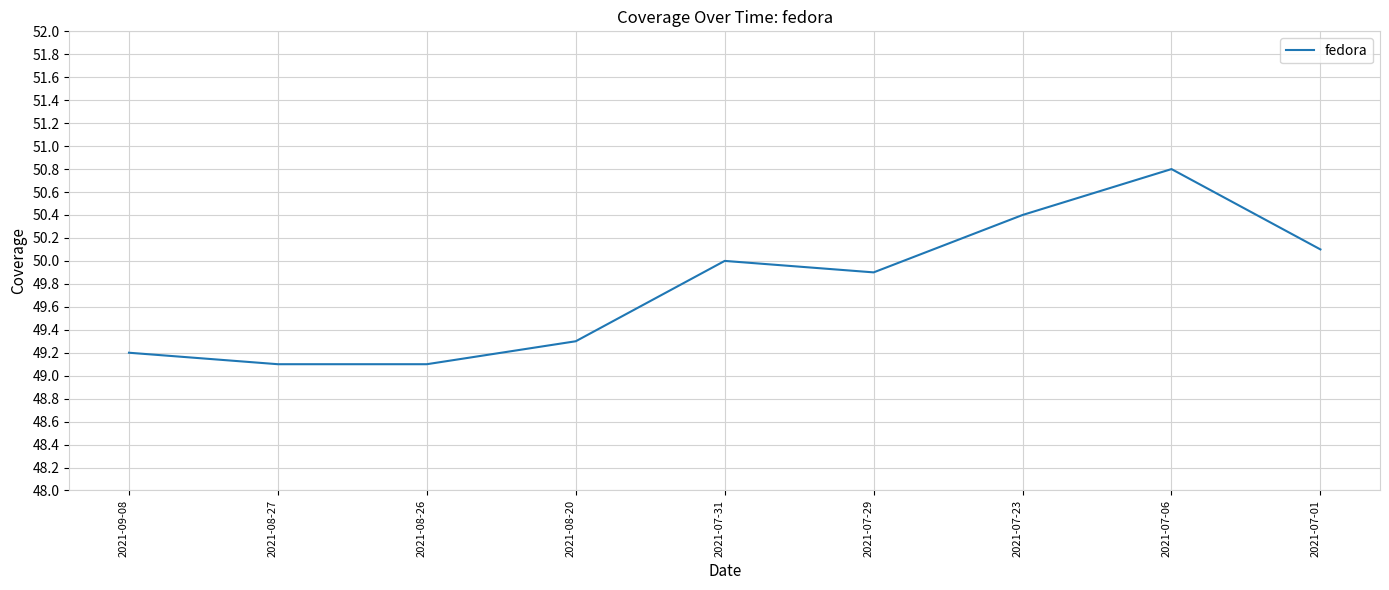

What is the average value?

49.8